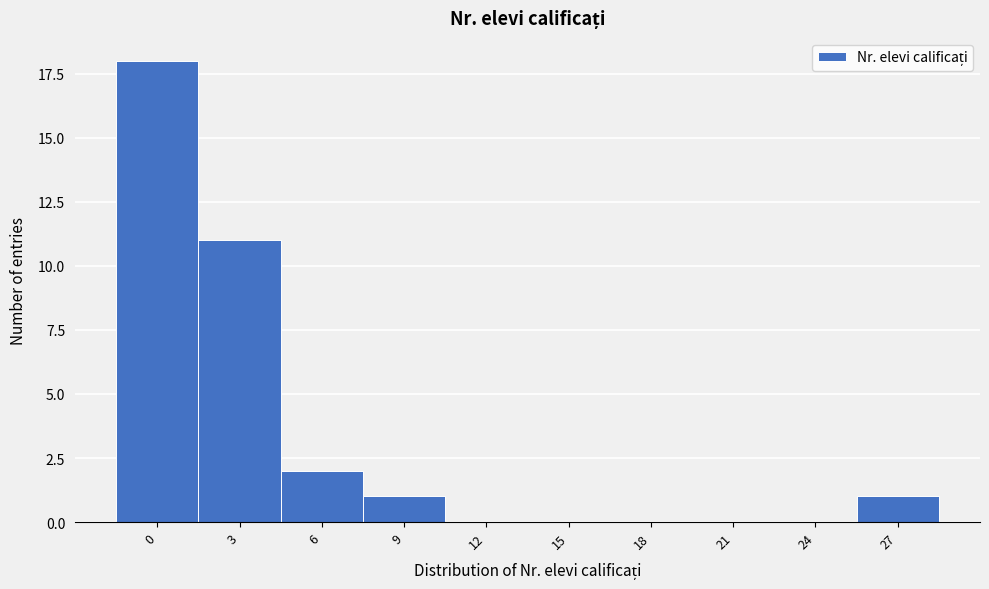

Reading left to right, transcribe all the data shown in this chart.

0=18	3=11	6=2	9=1	12=0	15=0	18=0	21=0	24=0	27=1